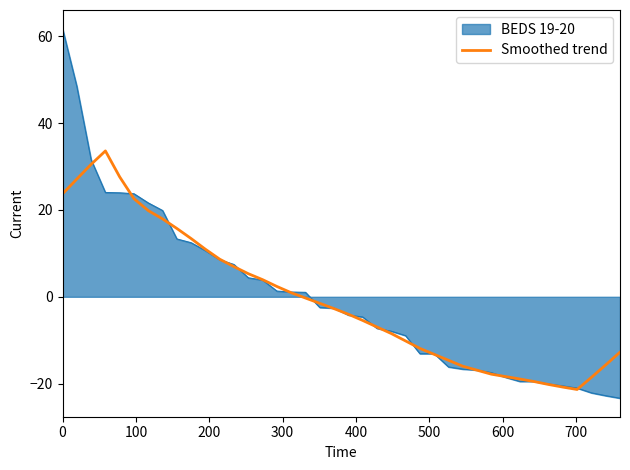

What is the smallest value displayed?

-23.4